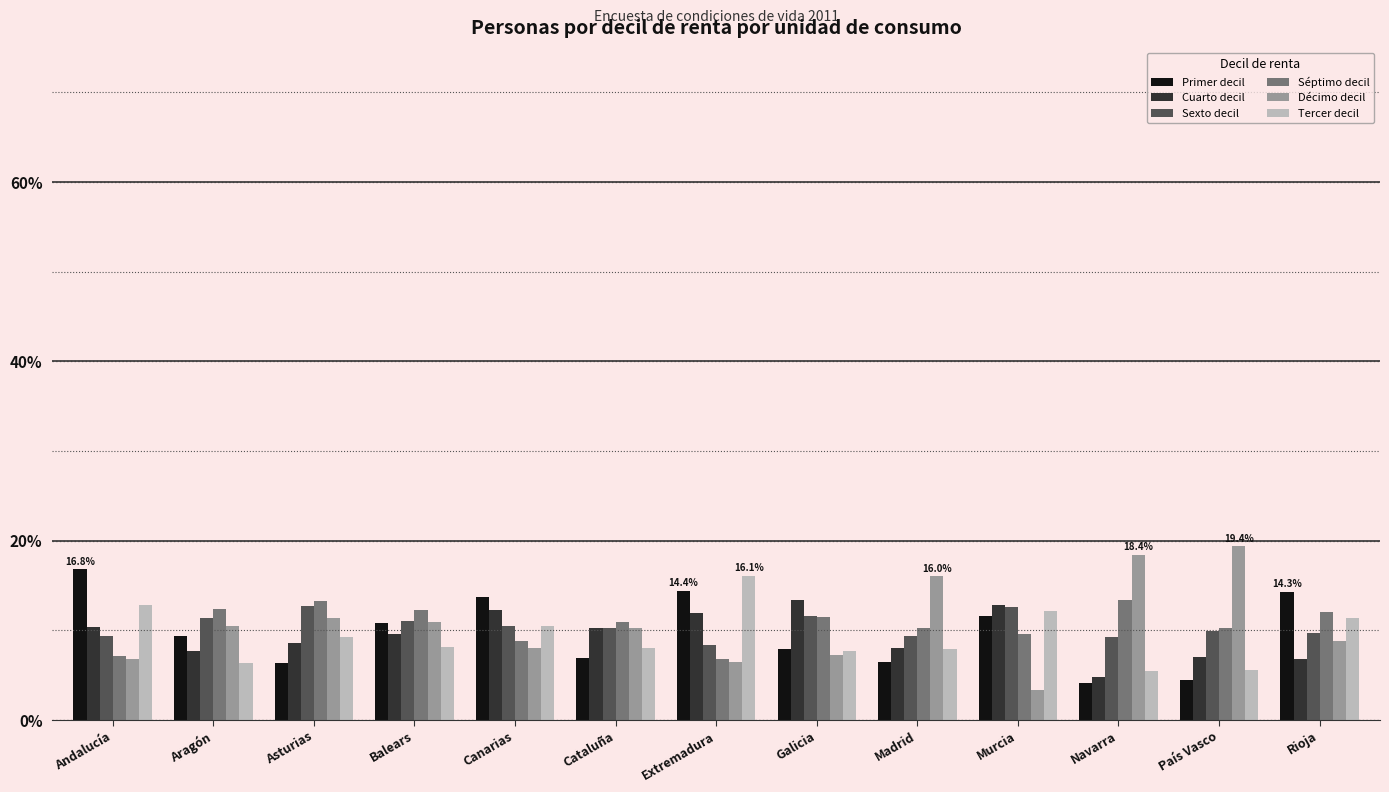

What value does the Tercer decil series have at Asturias?

9.2